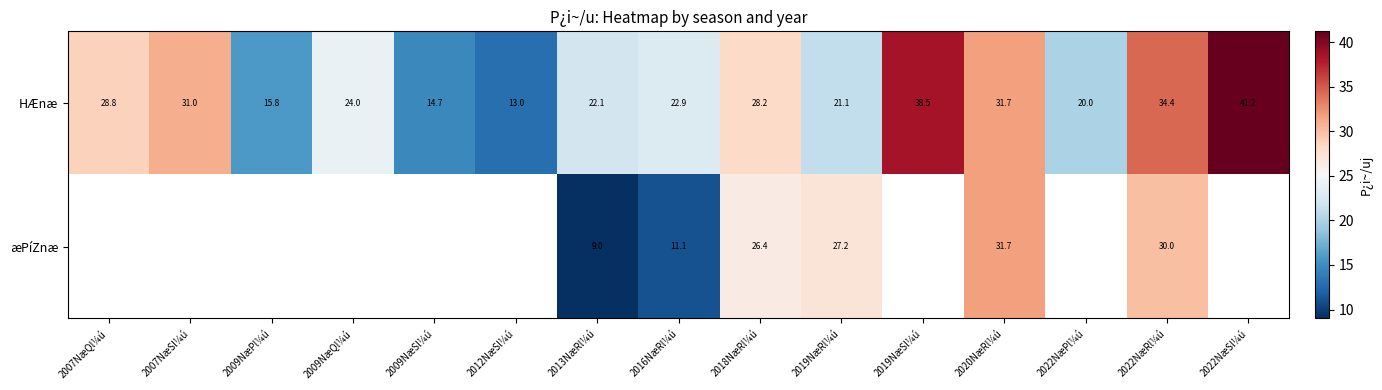

What is the difference between the æPíZnæ values at 2018NæRl¼ú and 2019NæRl¼ú?

0.8